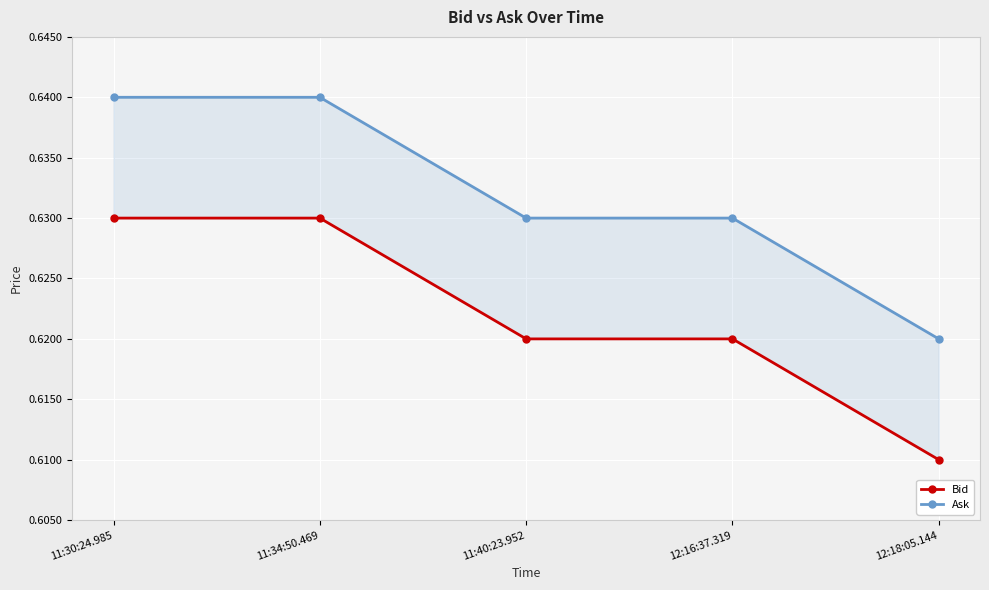

What is the total value across all series at 11:40:23.952?

1.2